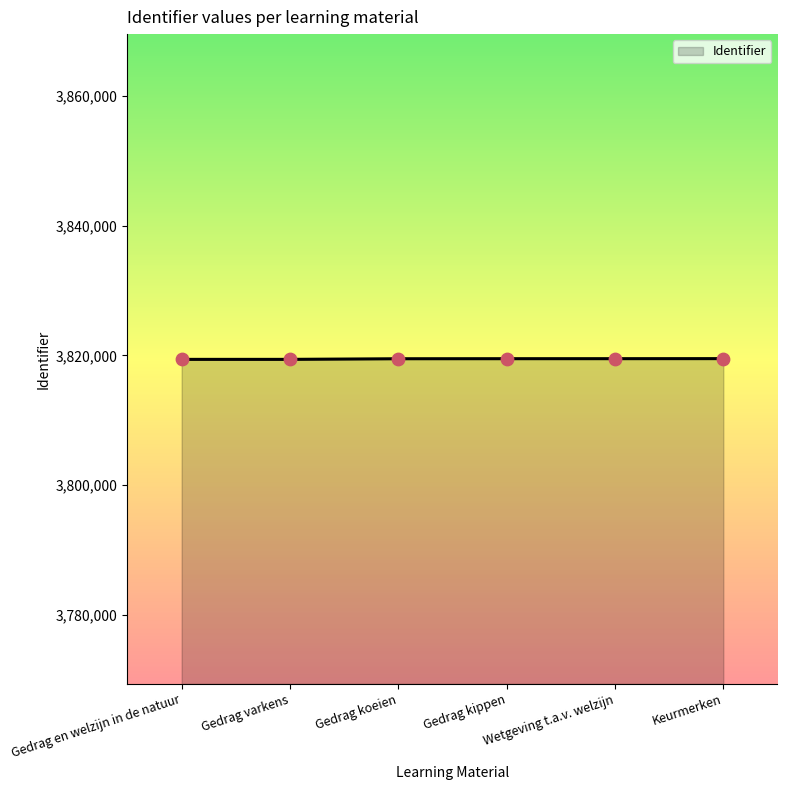

What is the change in value from Gedrag kippen to Keurmerken?

+10